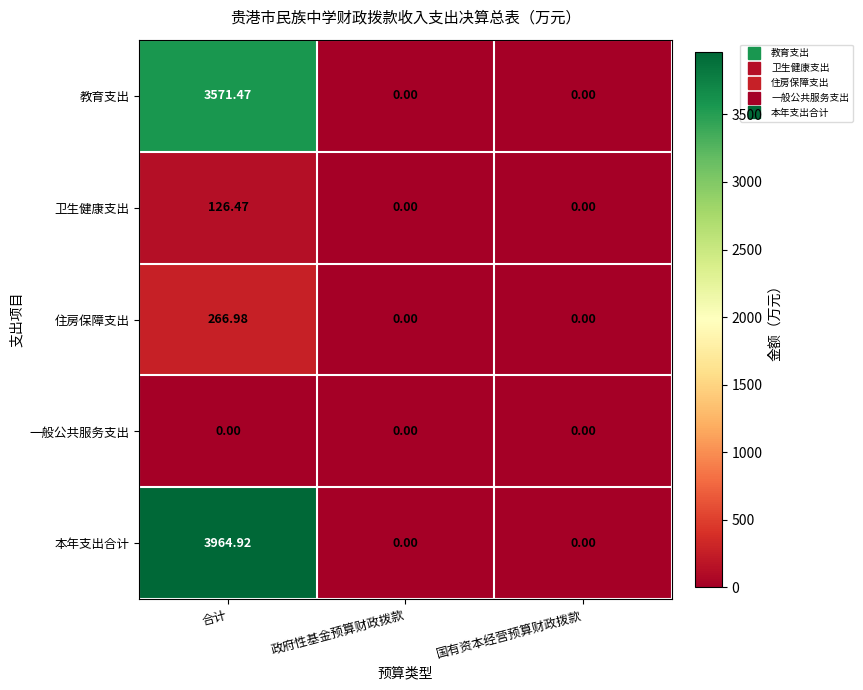

Which category has the highest value across all series?

合计